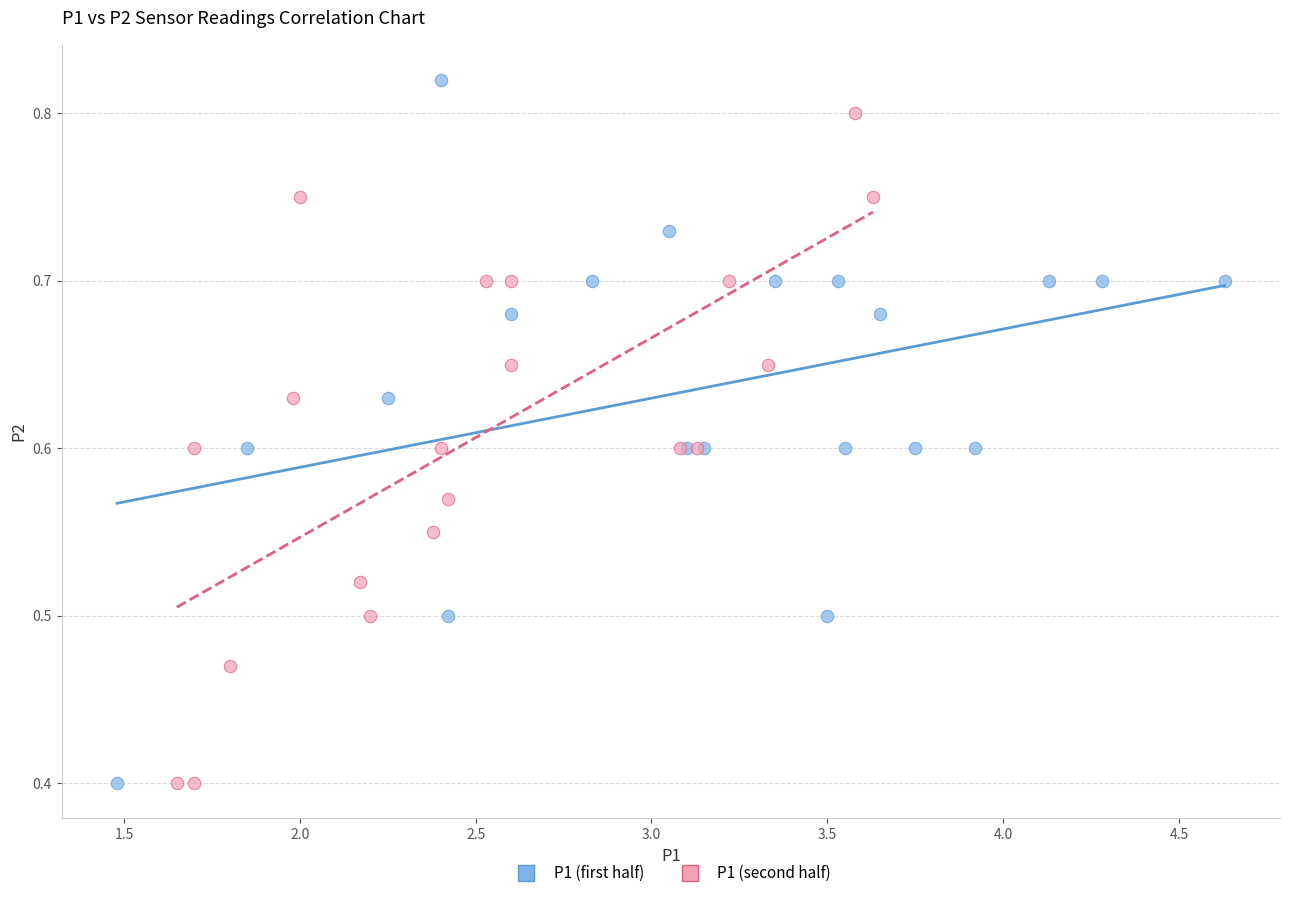

Which series reaches the maximum Y coordinate?

P1 (first half)